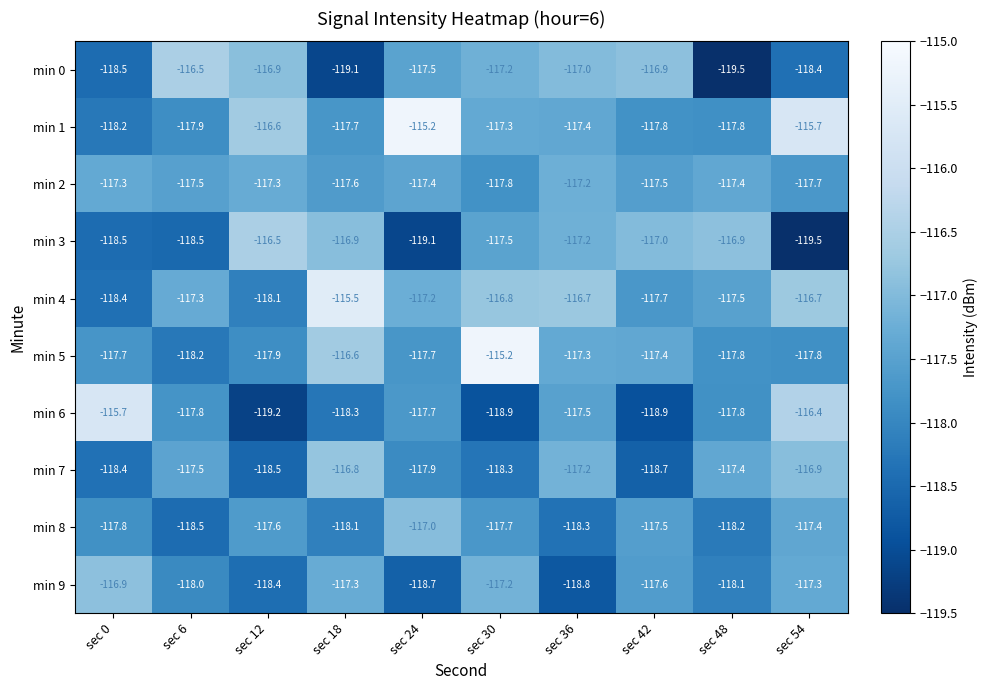

List the labels in order of min 7 value, smallest first.

sec 42, sec 12, sec 0, sec 30, sec 24, sec 6, sec 48, sec 36, sec 54, sec 18